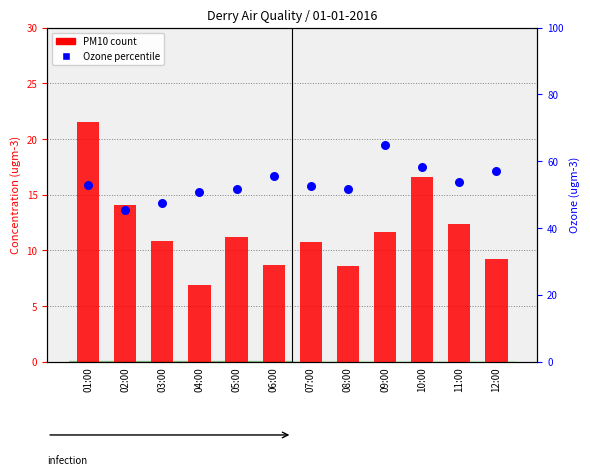

At how many categories does at least one series exceed 28?

12